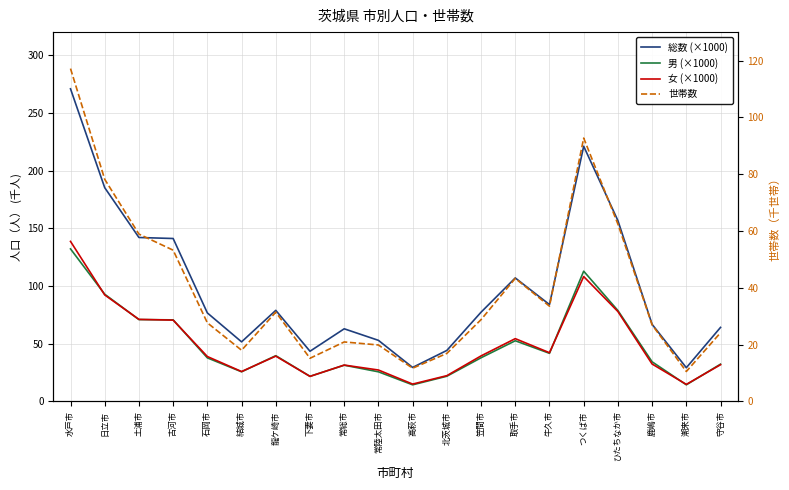

True or false: 世帯数 has a value of 16.9 at 北茨城市.

True